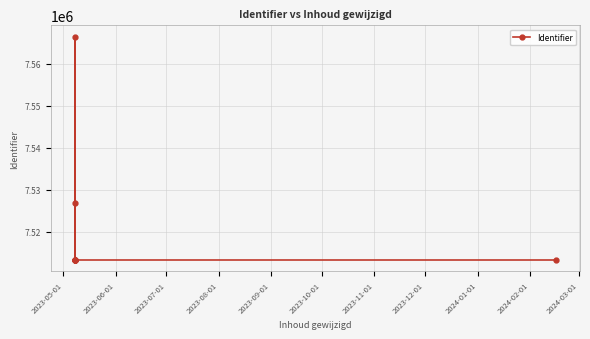

What is the difference between the values at 2023-08-01 and 2023-11-01?

13588